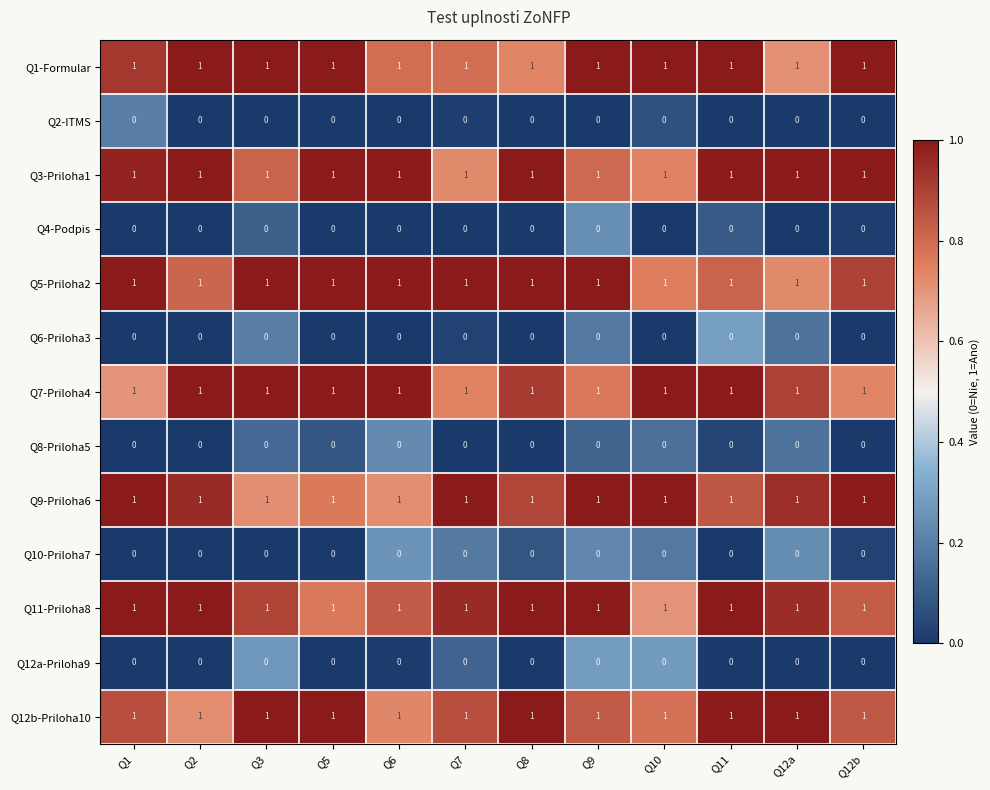

The value of Q12a-Priloha9 at Q6 is 0. True or false?

True